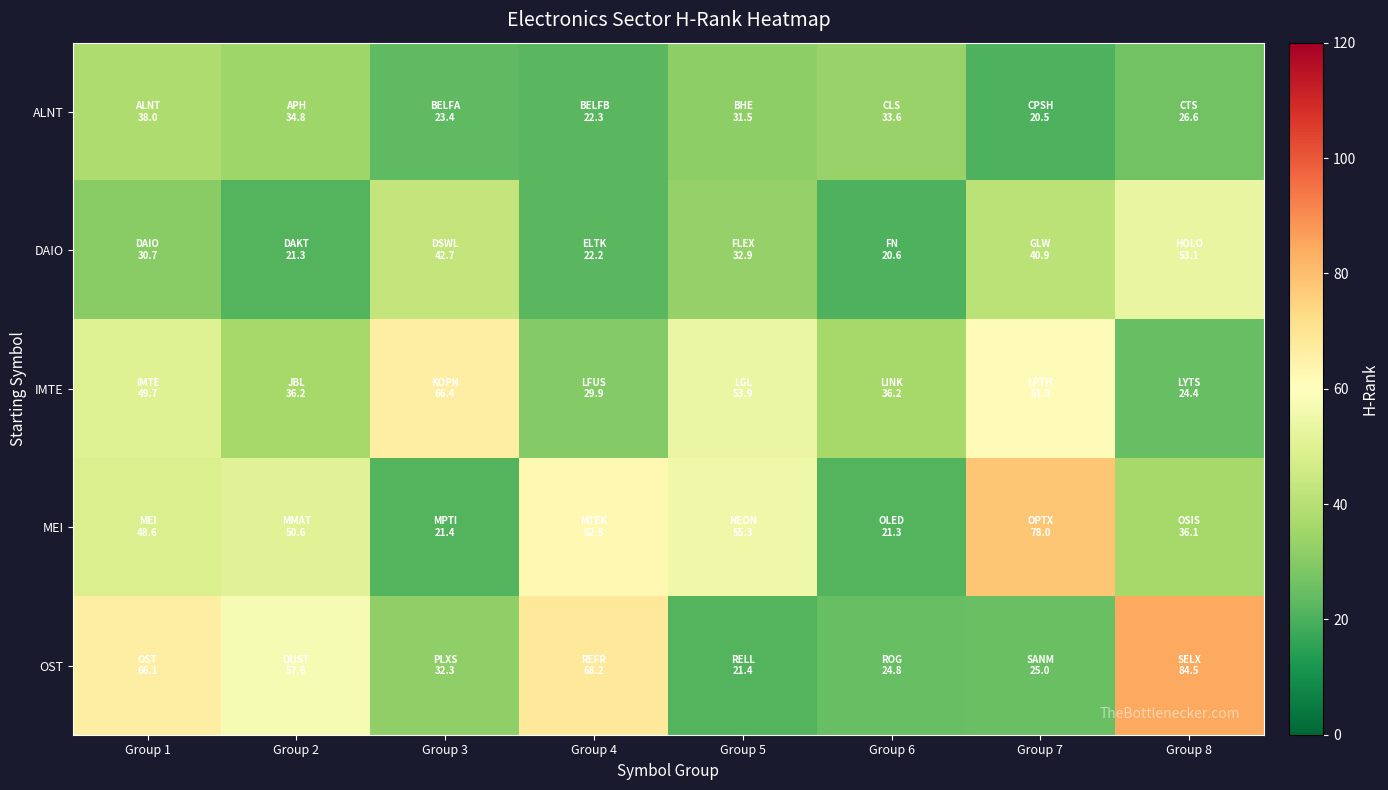

What is the spread (max minus min) of values at Group 8?

60.1